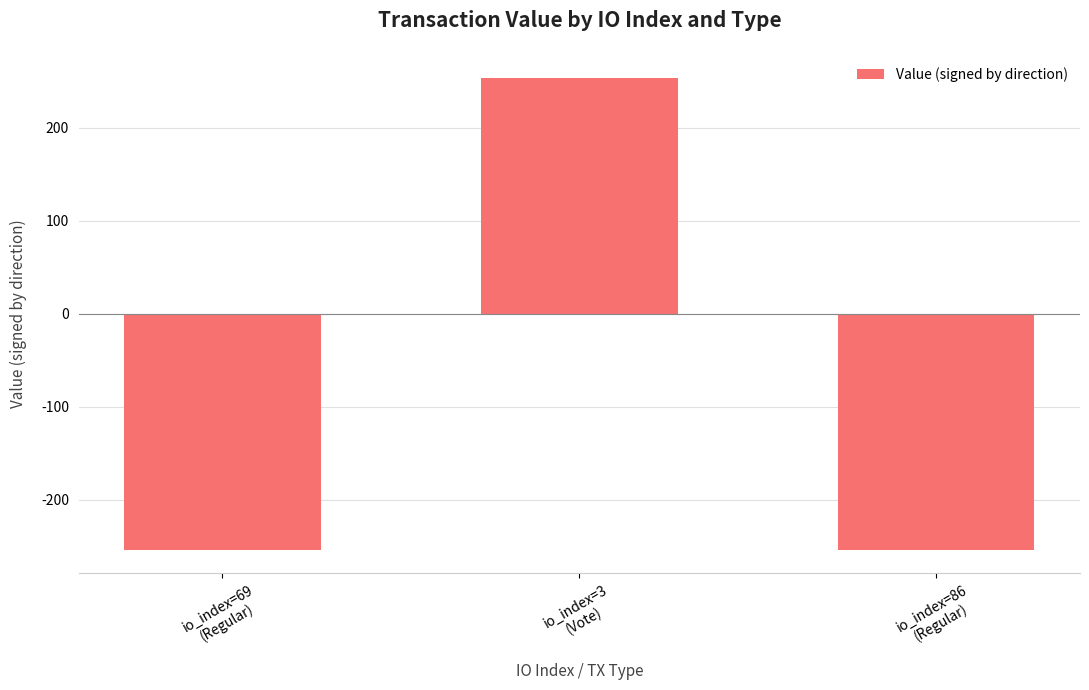

Is it true that the value at io_index=3
(Vote) is 430.1?

False